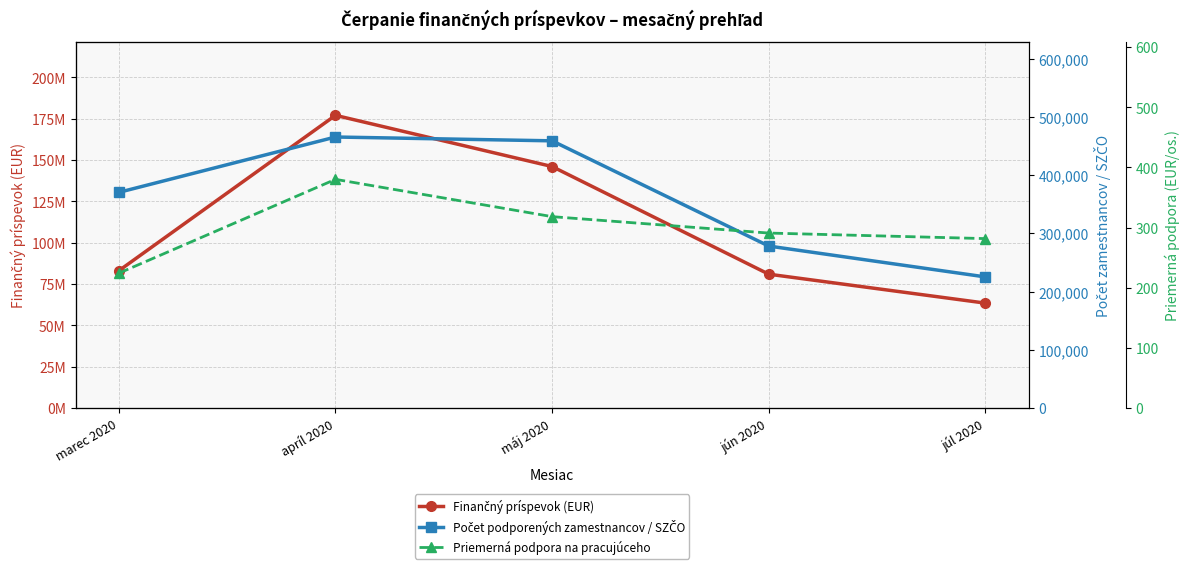

Which category has the lowest value in the Priemerná podpora na pracujúceho series?

marec 2020